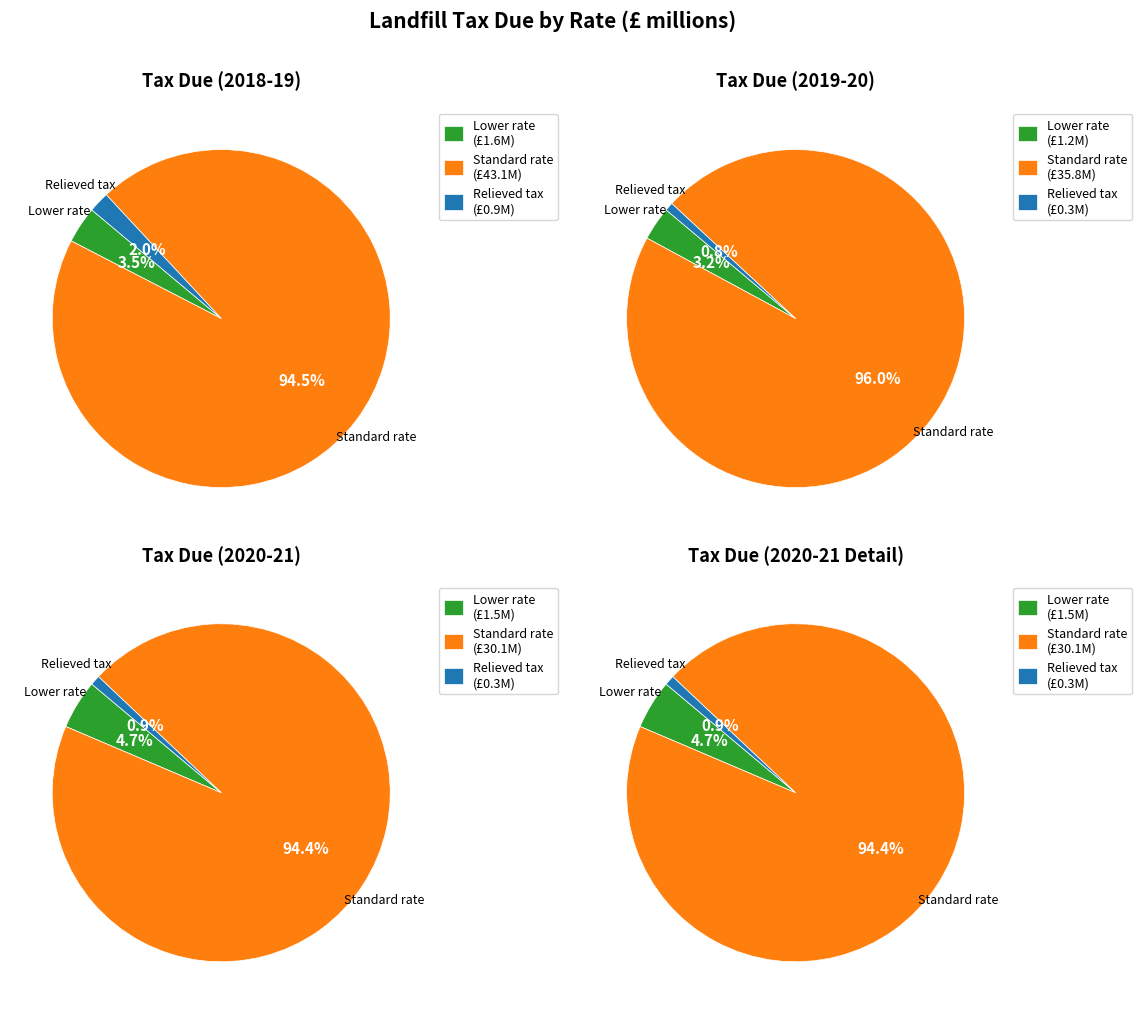

Combined, do 2019-20 and 2020-21 (p) account for over 50%?

Yes